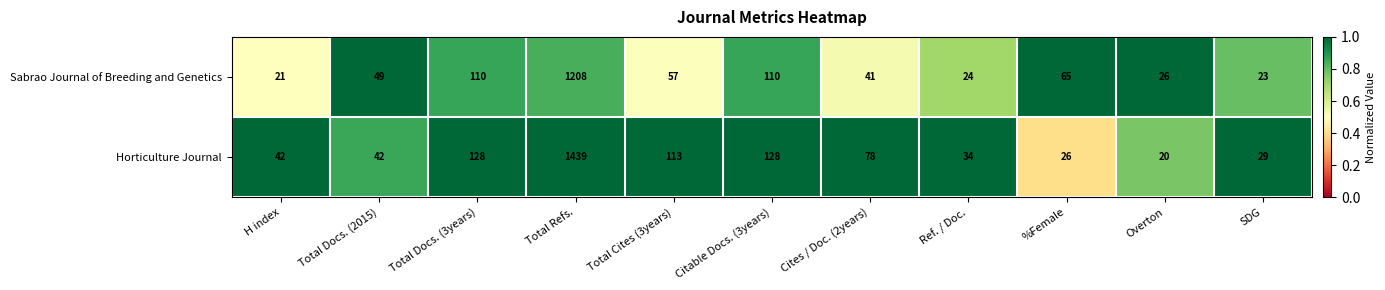

What is the average value of the Sabrao Journal of Breeding and Genetics series?

158